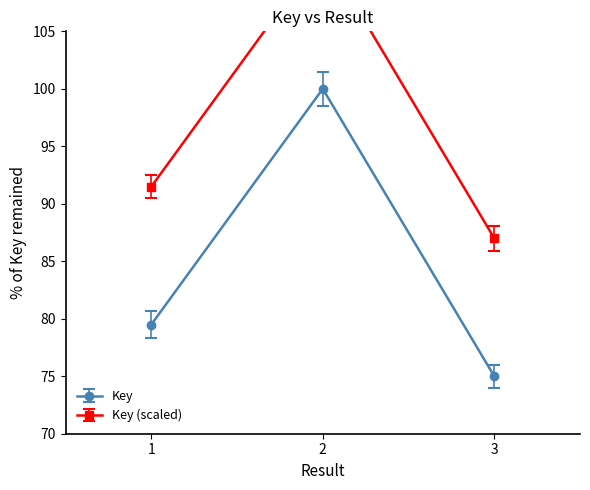

What is the smallest value displayed?

75.0